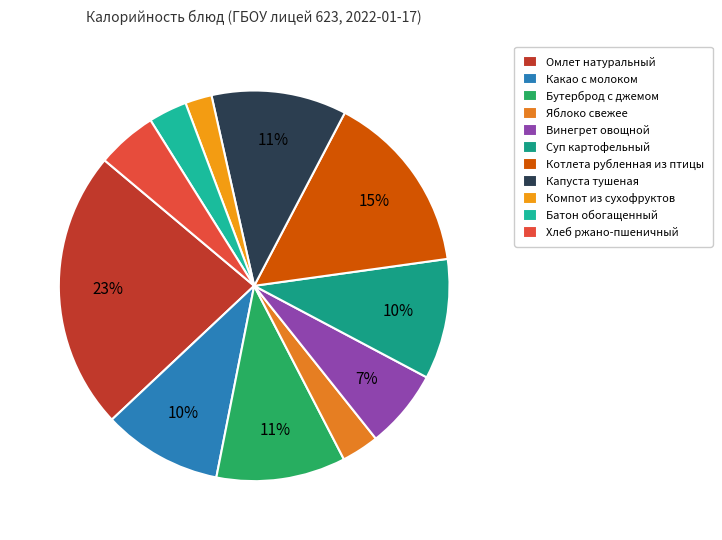

Rank the categories by value from lowest to highest.

Компот из сухофруктов, Яблоко свежее, Батон обогащенный, Хлеб ржано-пшеничный, Винегрет овощной, Какао с молоком, Суп картофельный, Бутерброд с джемом, Капуста тушеная, Котлета рубленная из птицы, Омлет натуральный